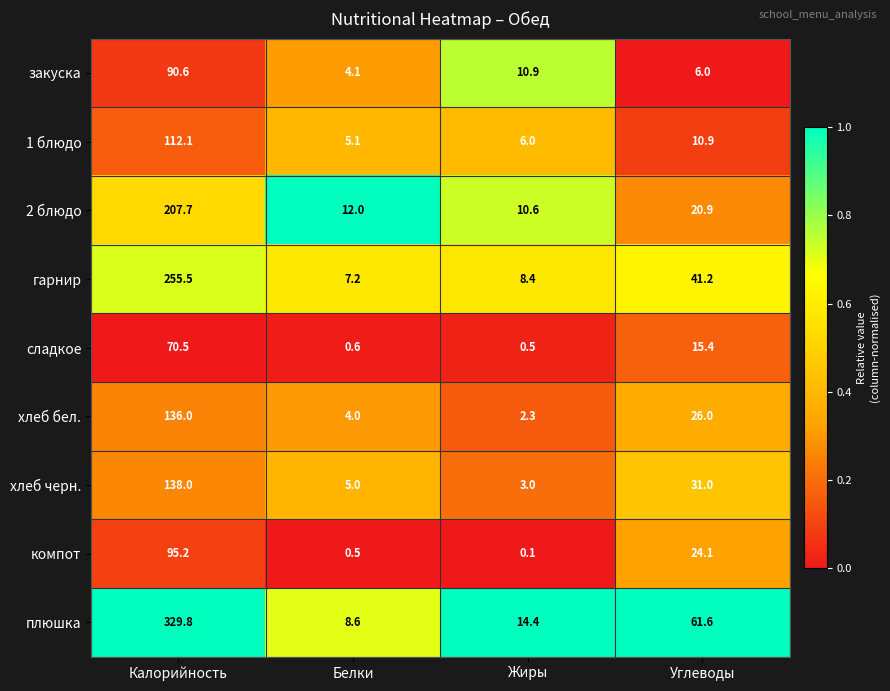

What value does the сладкое series have at Углеводы?

15.4